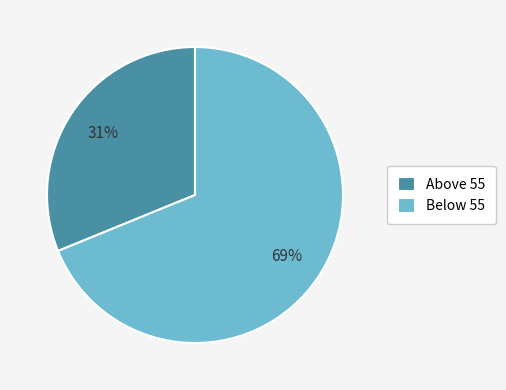

To the nearest percent, what percentage of the pie is Below 55?

69%